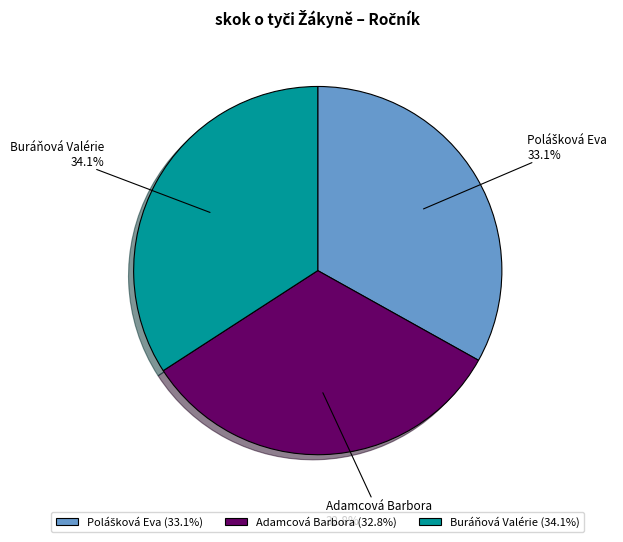

What portion of the pie excludes Adamcová Barbora?

67.2%